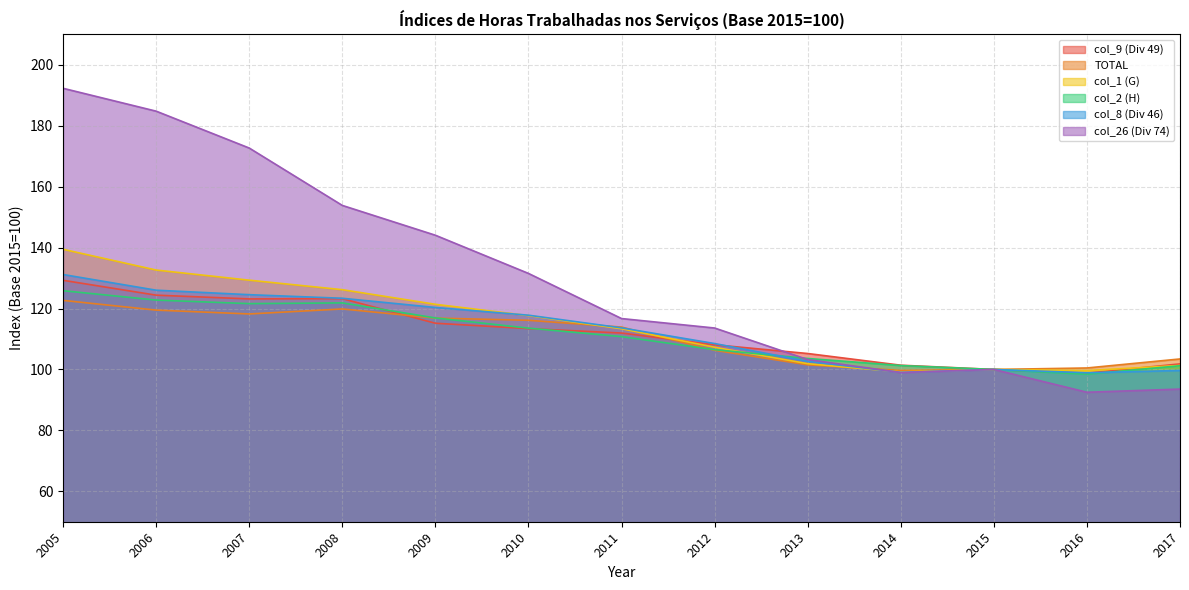

Which label corresponds to the smallest value in the chart?

2016